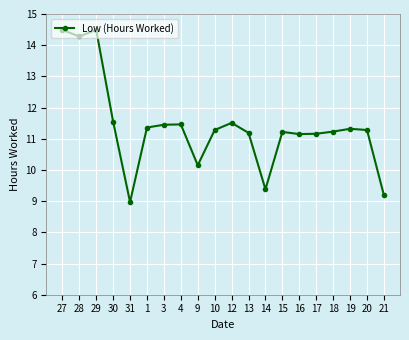

Where is the first local maximum?

29